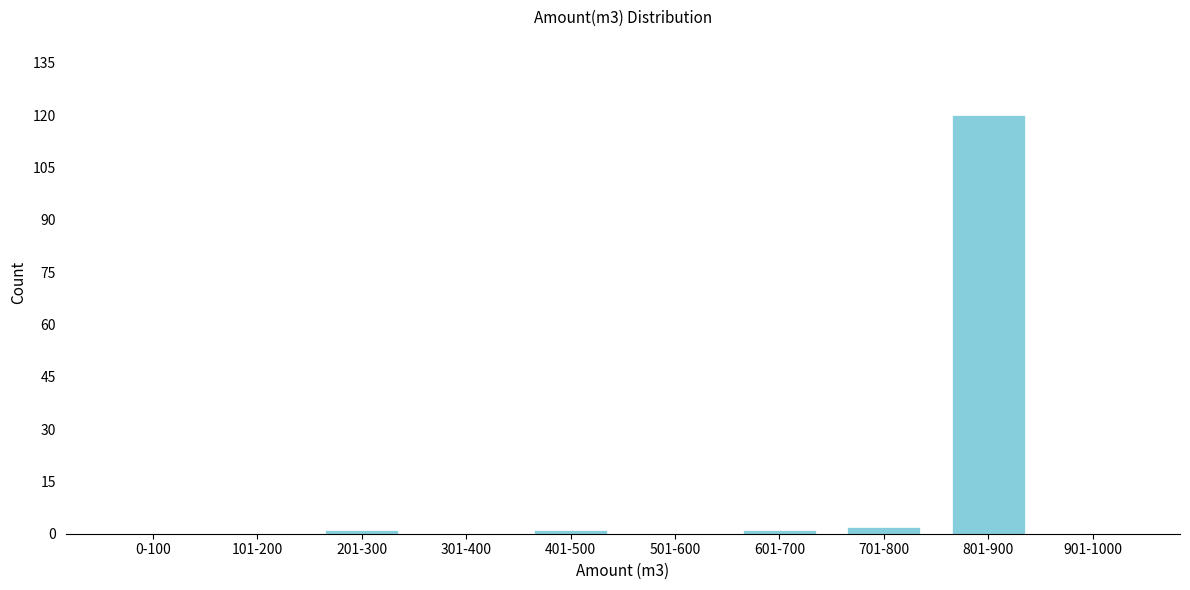

Reading left to right, transcribe all the data shown in this chart.

0-100=0	101-200=0	201-300=1	301-400=0	401-500=1	501-600=0	601-700=1	701-800=2	801-900=120	901-1000=0